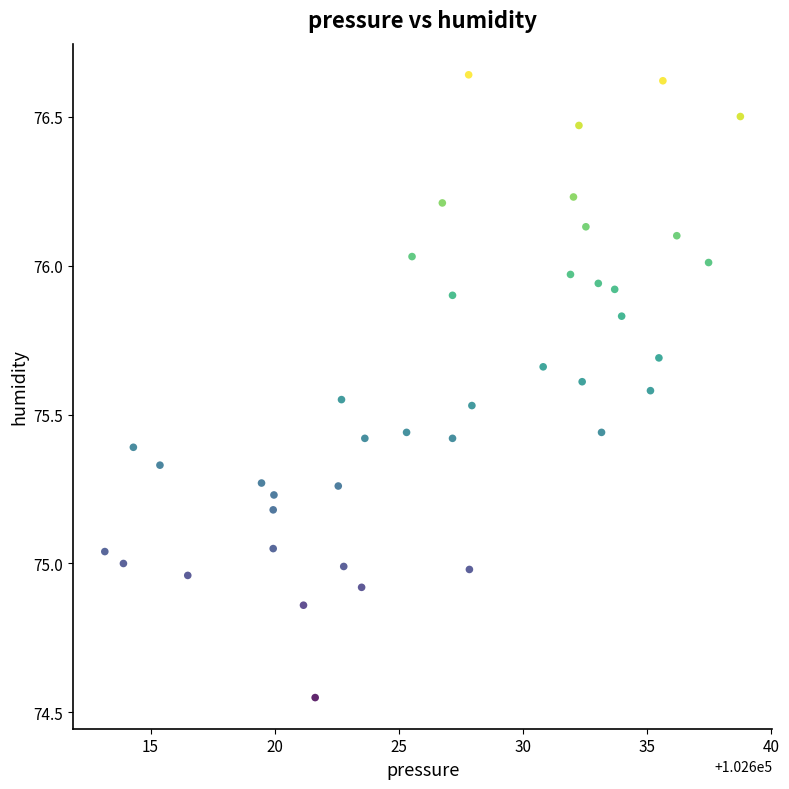

What is the range of Y values (max minus min)?

2.1